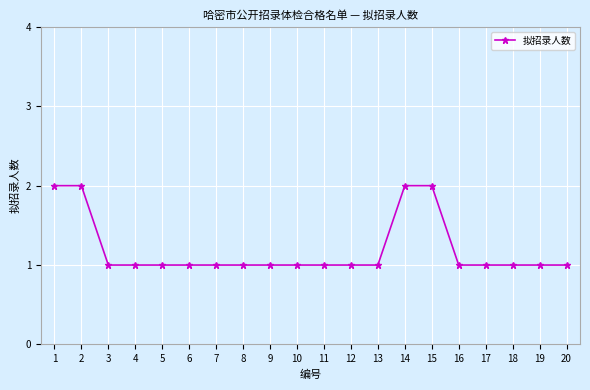

What value does the data have at 16?

1